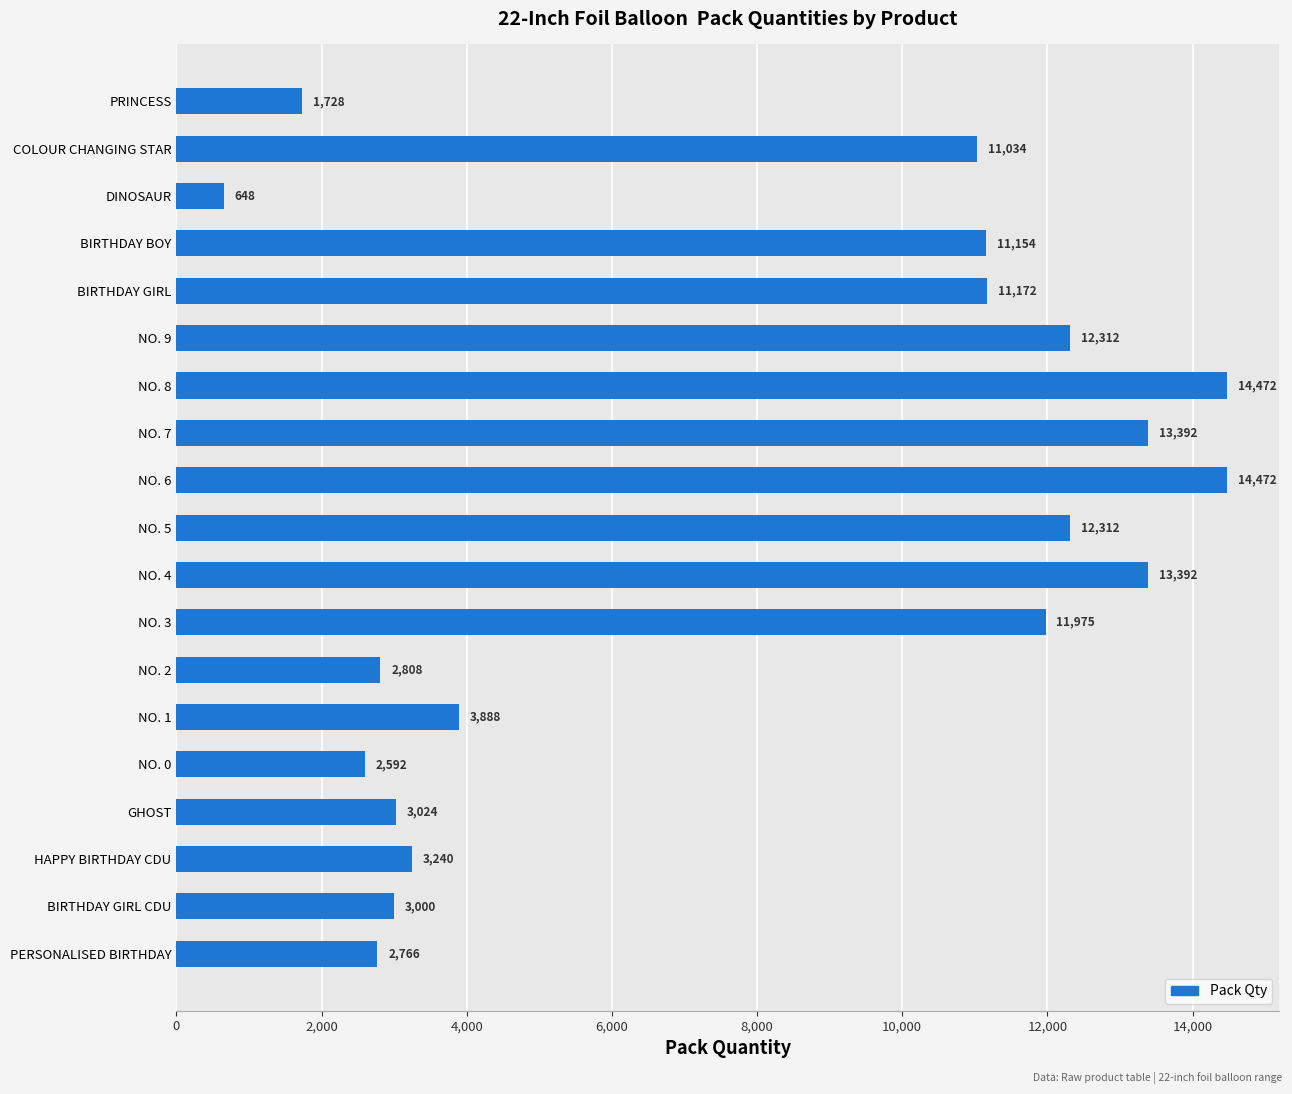

What position from the bottom is DINOSAUR?

17